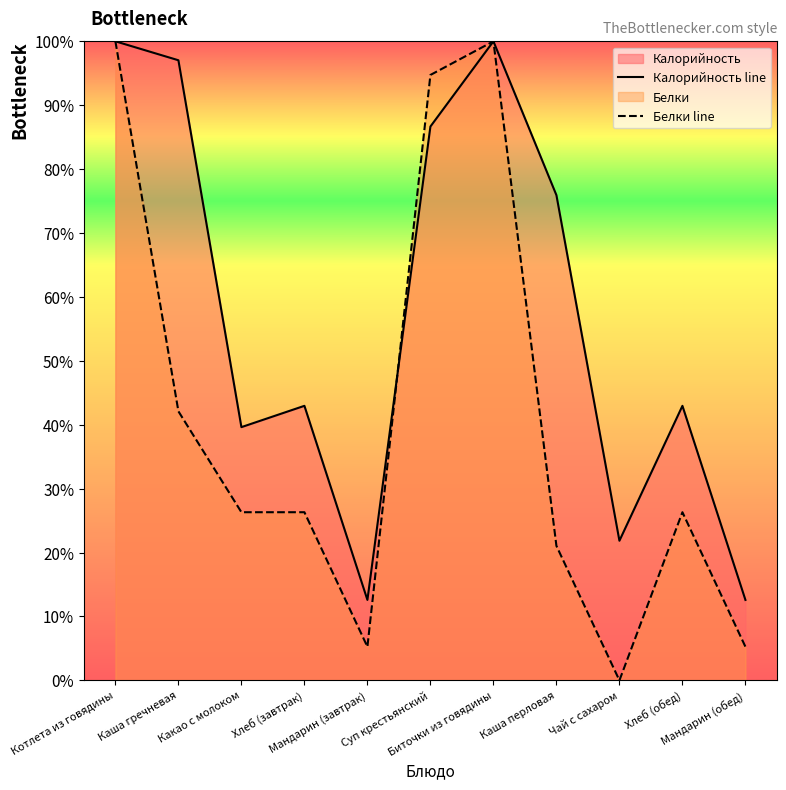

At how many categories does at least one series exceed 0?

11